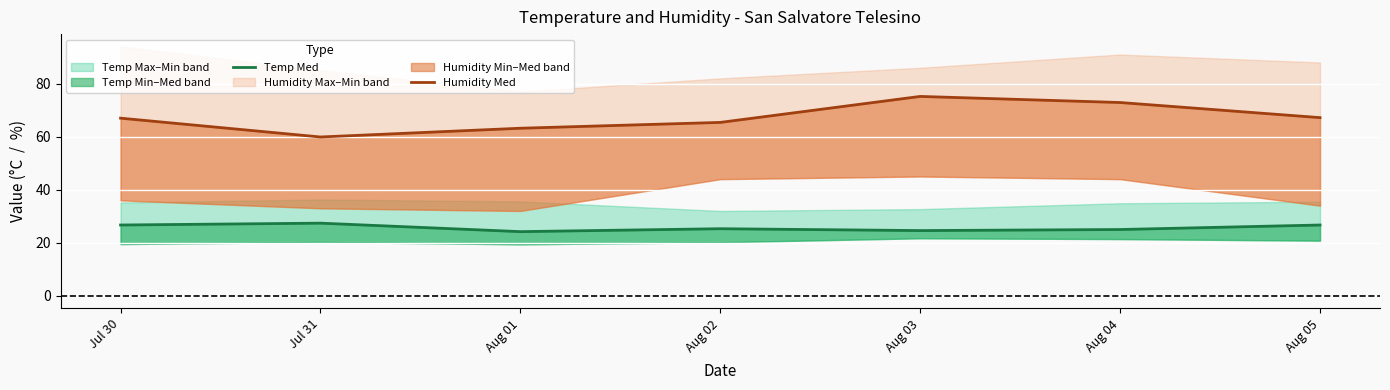

True or false: Temp Med has more than 2 points higher than both neighbors.

False